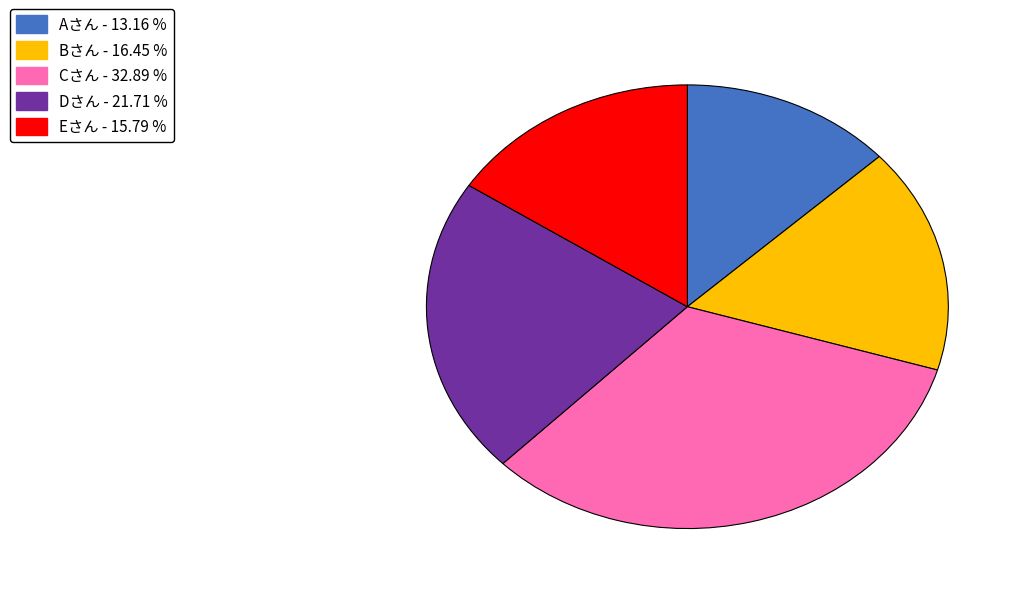

Which slice is the smallest?

Aさん